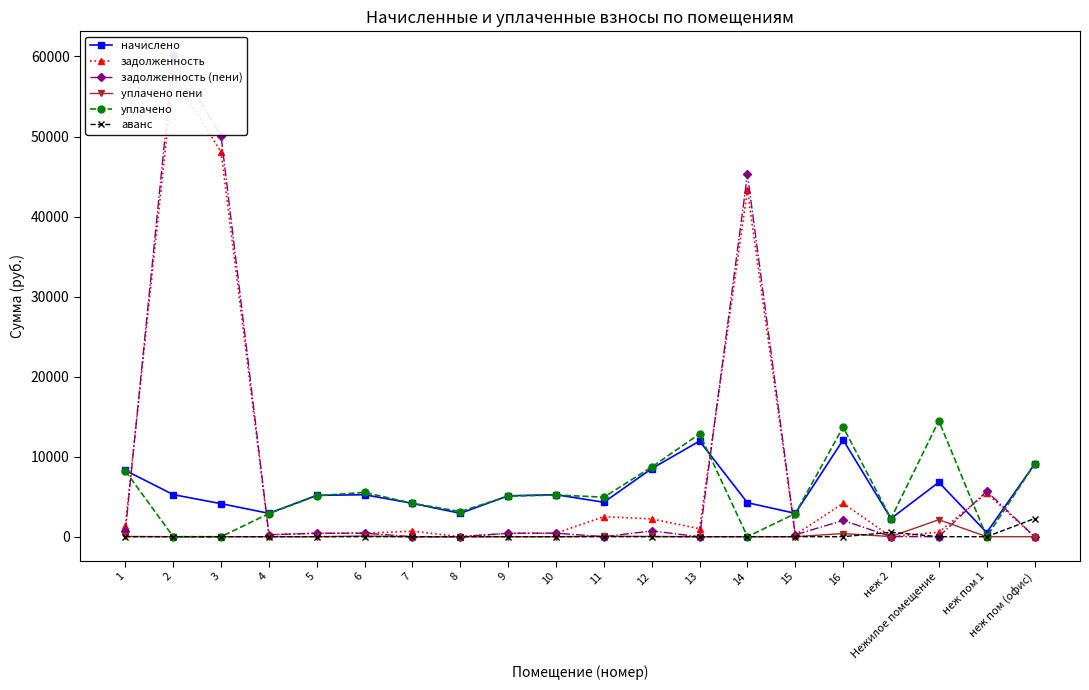

What position from the left is 9?

9